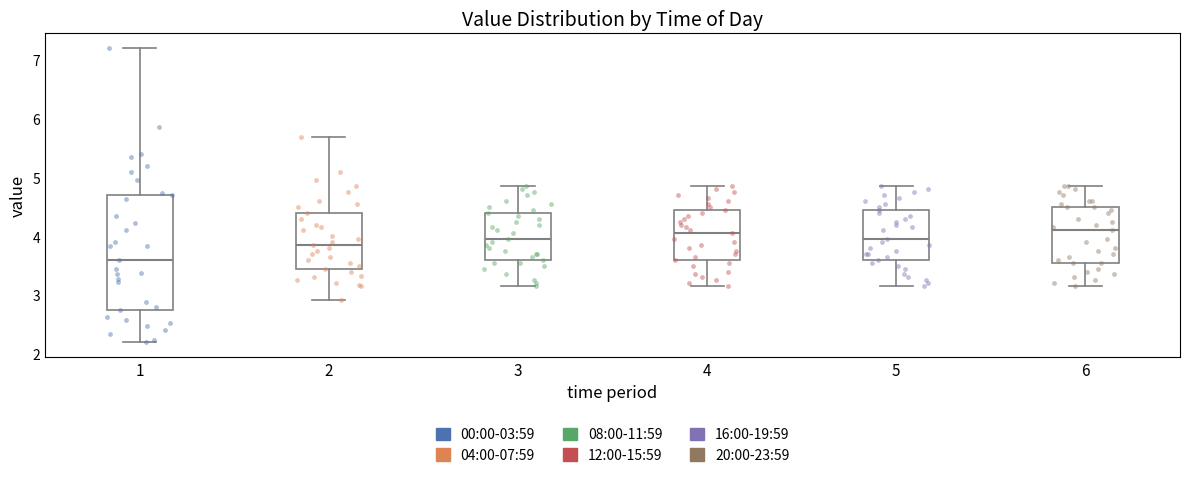

Where does the lower whisker of the box at x = 3 end on the y-axis? The values are not printed on the chart, so give them approximately, as read against the axis.

3.2